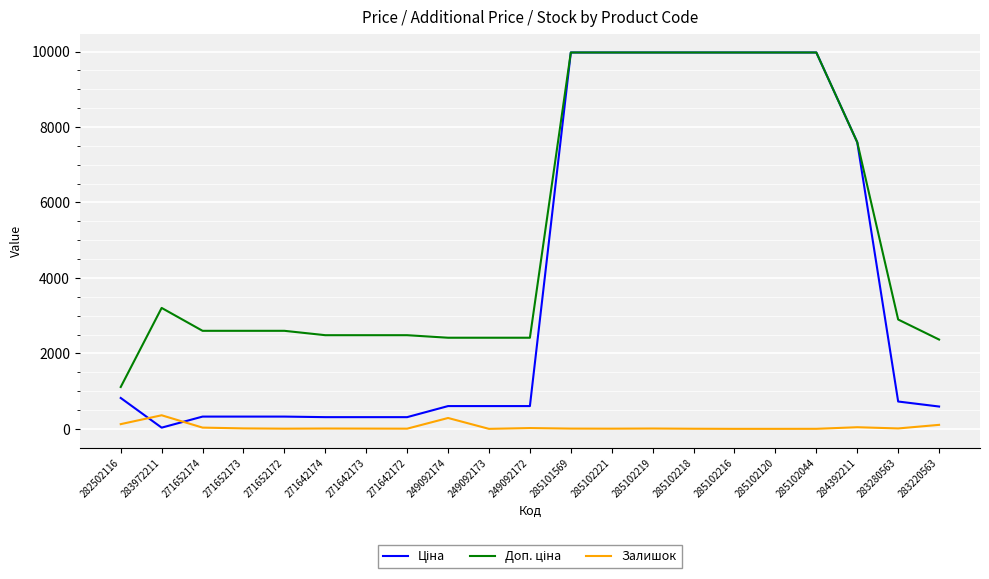

What is the greatest value displayed?

9975.0